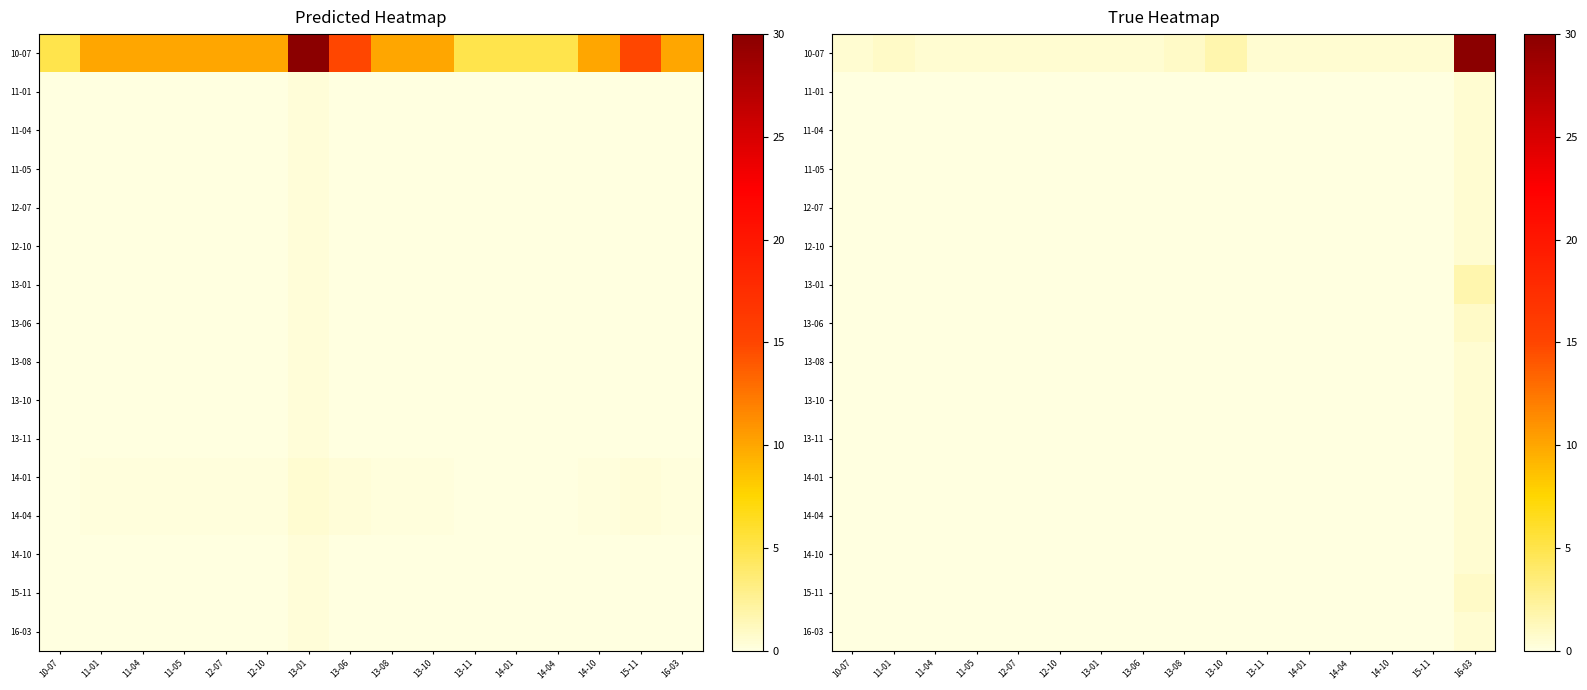

Which series has the largest range (max minus min)?

10-07